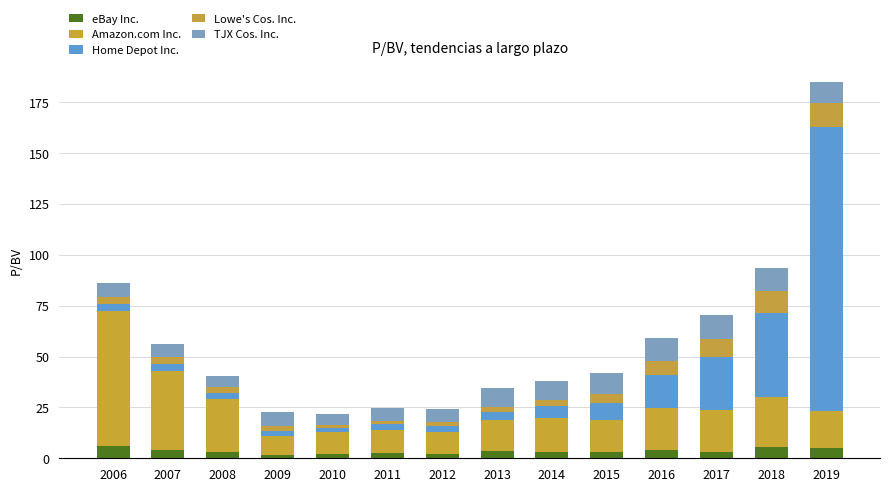

What are all the series names shown in the legend?

eBay Inc., Amazon.com Inc., Home Depot Inc., Lowe's Cos. Inc., TJX Cos. Inc.